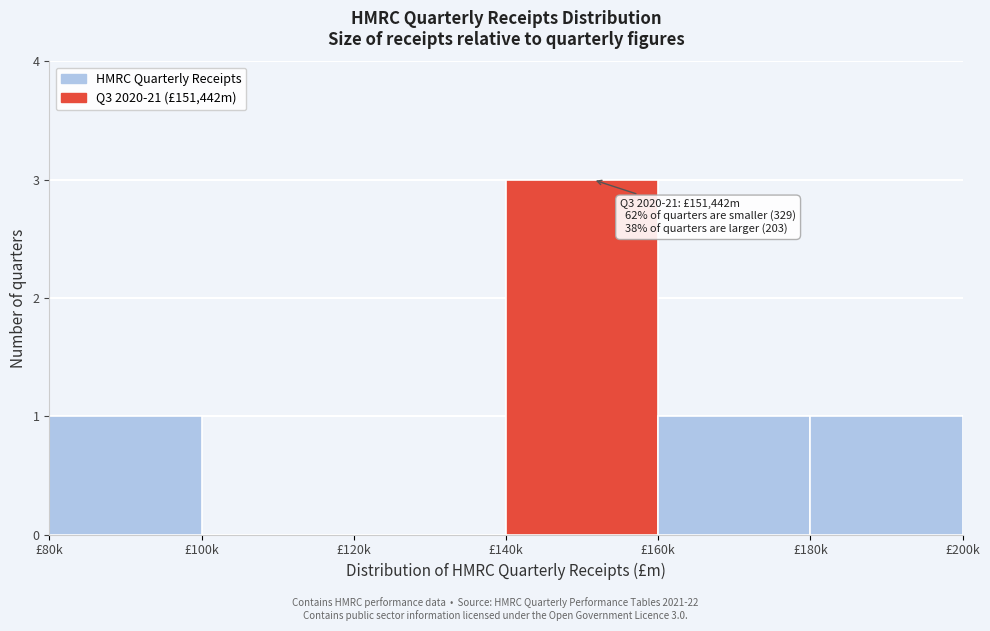

Reading right to left, what are all the values shown in this chart?

£180k=1	£160k=1	£140k=3	£120k=0	£100k=0	£80k=1